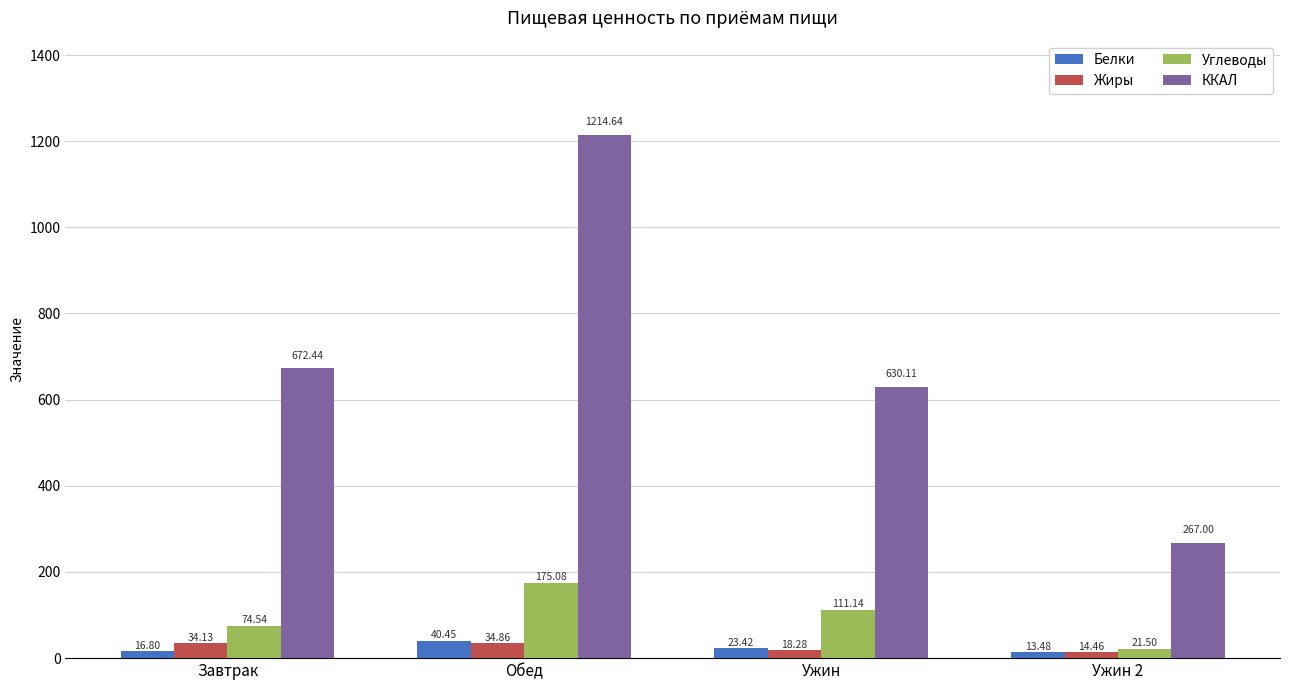

What are all the series names shown in the legend?

Белки, Жиры, Углеводы, ККАЛ